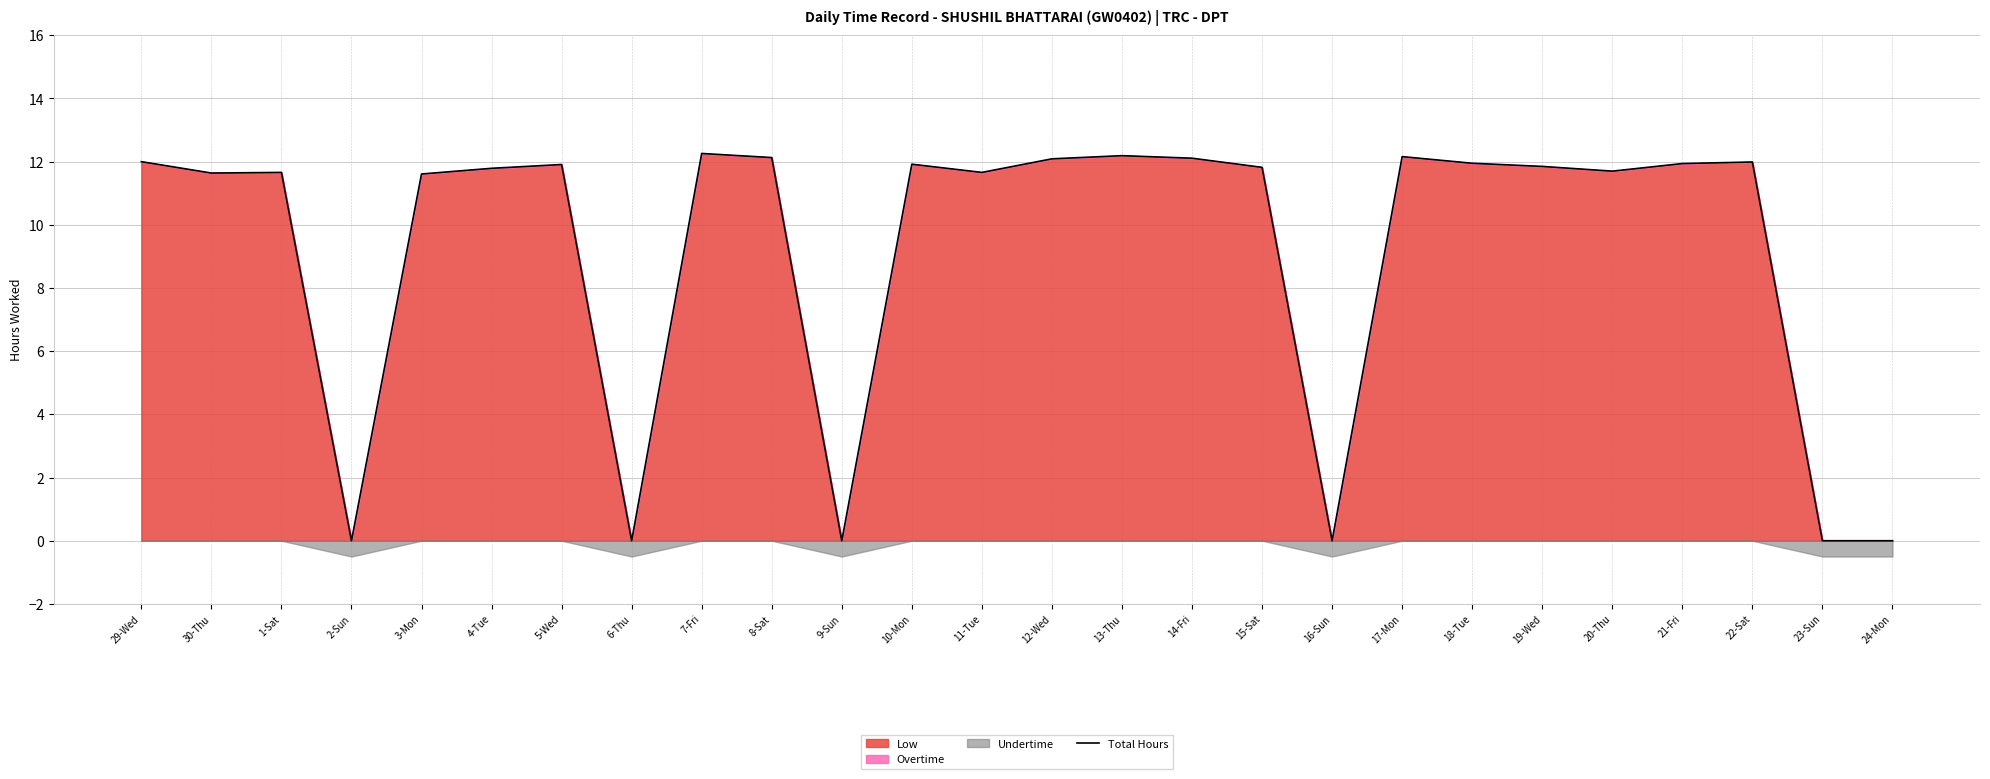

True or false: there are more than 2 points higher than both neighbors.

True